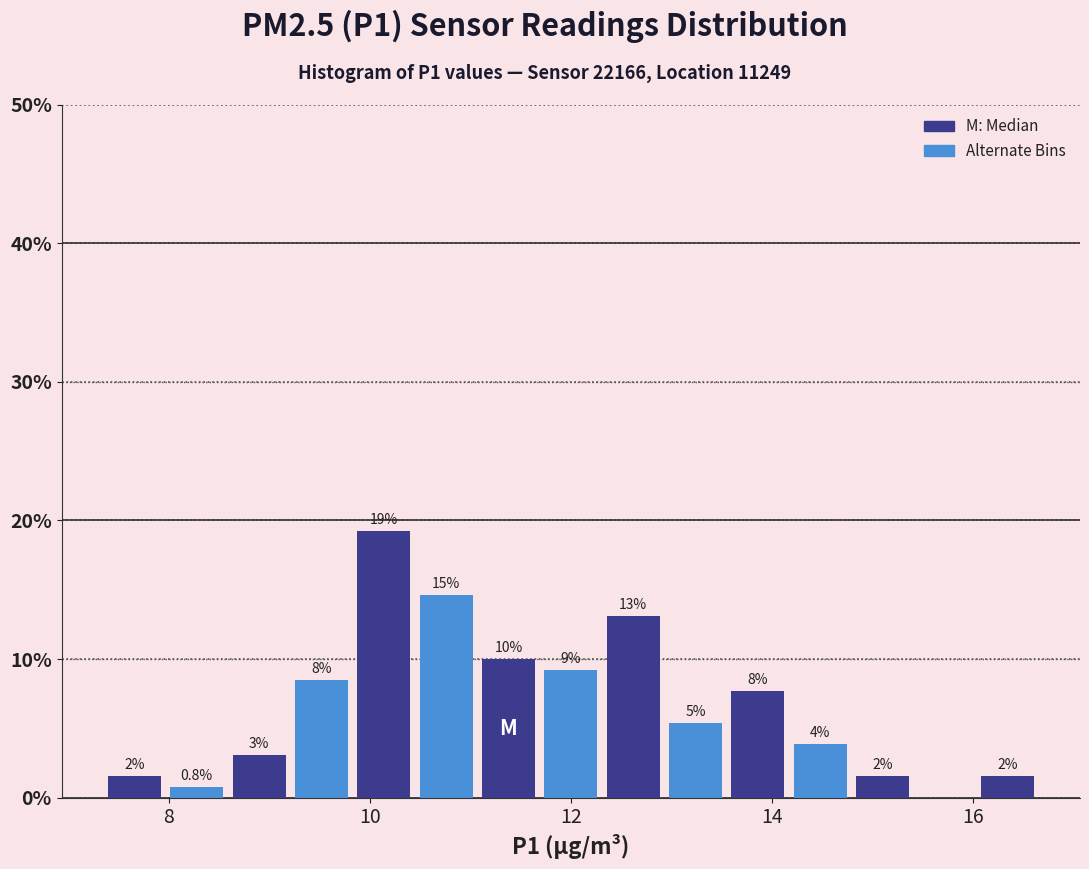

Around what value on the x-axis is the tallest bar? Give the approximate position of its centre, as read against the axis.

10.2